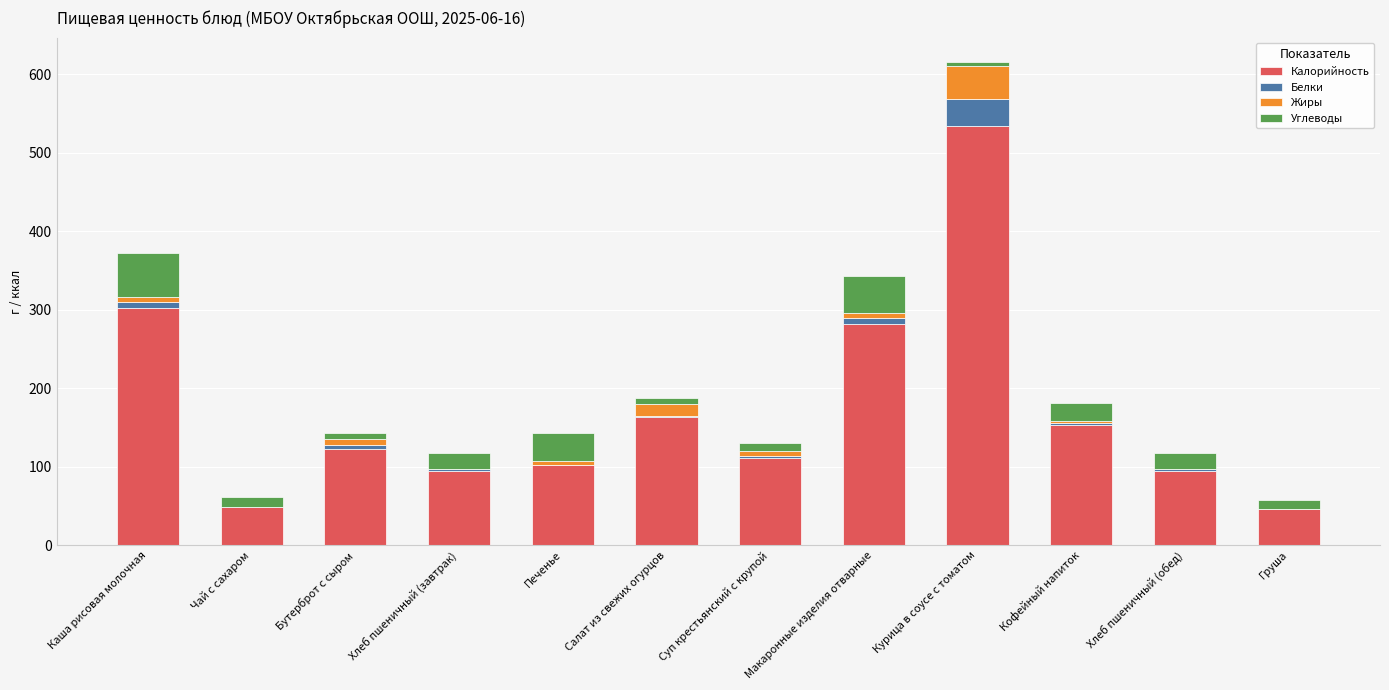

The value of Калорийность at Каша рисовая молочная is 302.4. True or false?

True